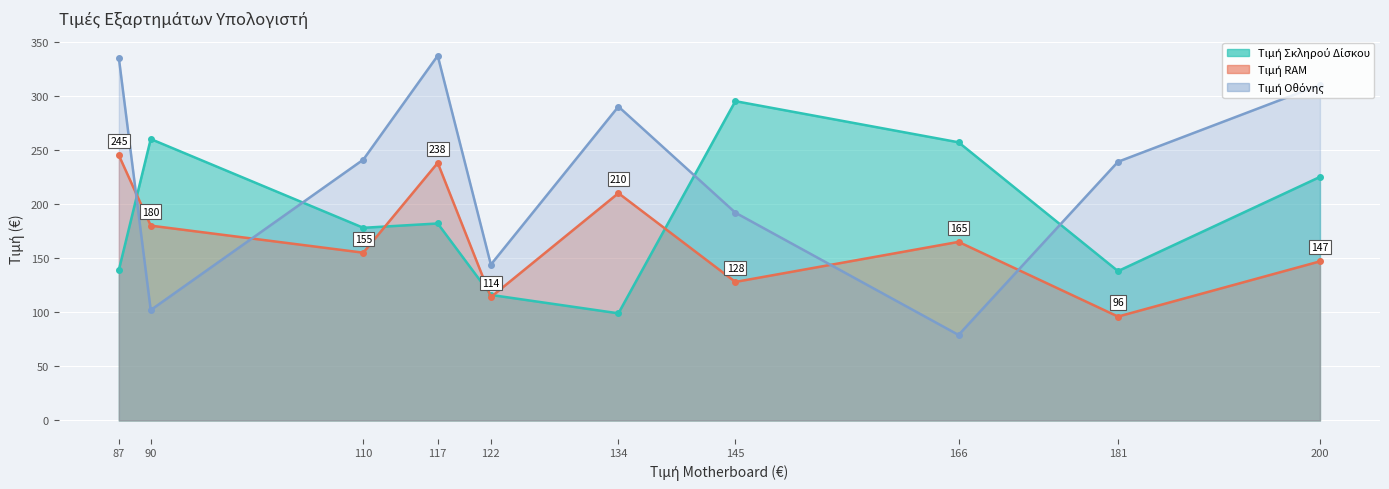

What is the total value across all series at Μοντέλο 6?

615